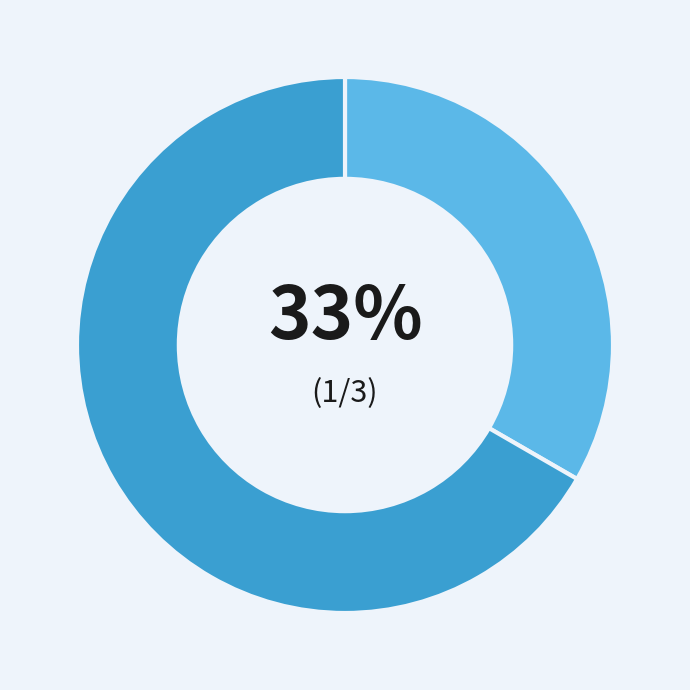

Does any single category account for the majority?

Yes